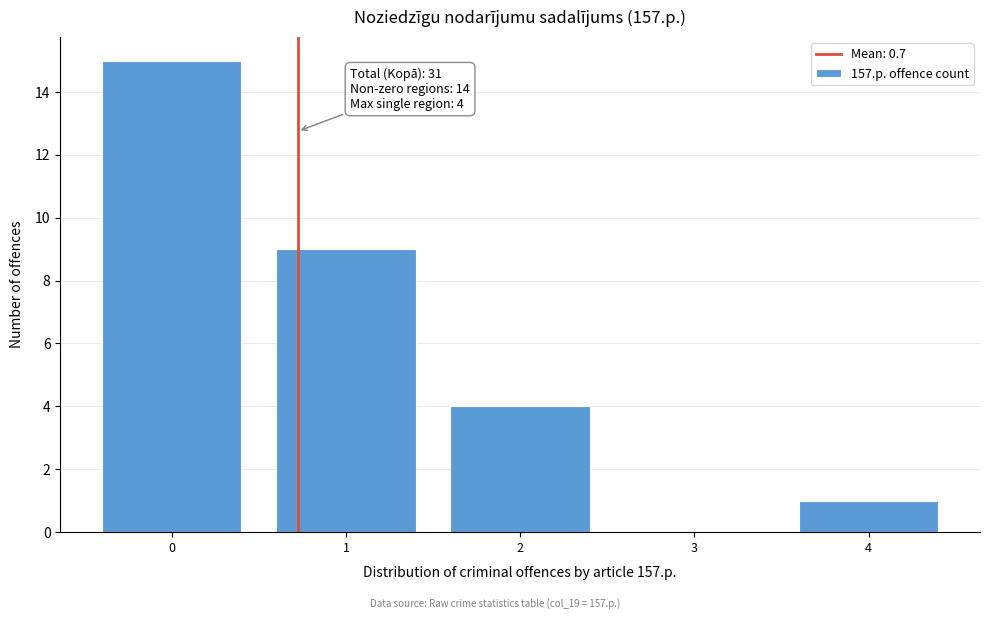

Which range on the x-axis has the tallest bar?

-0.5 to 0.5